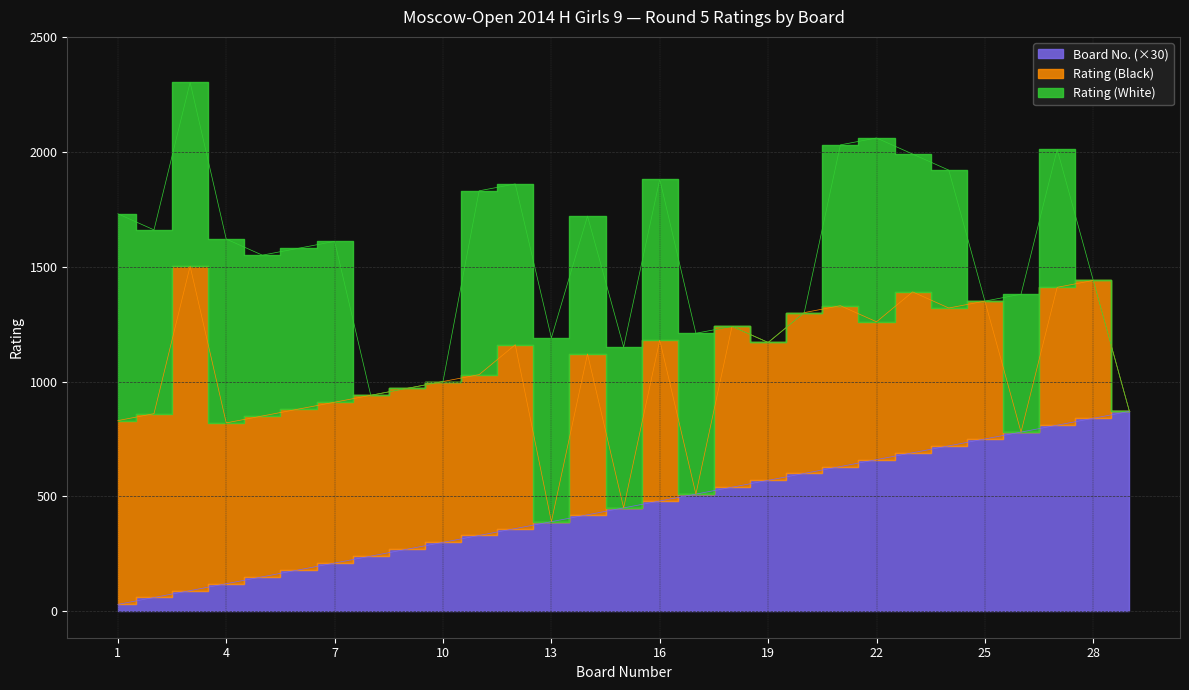

What is the difference between the Board No. values at 16 and 22?

6